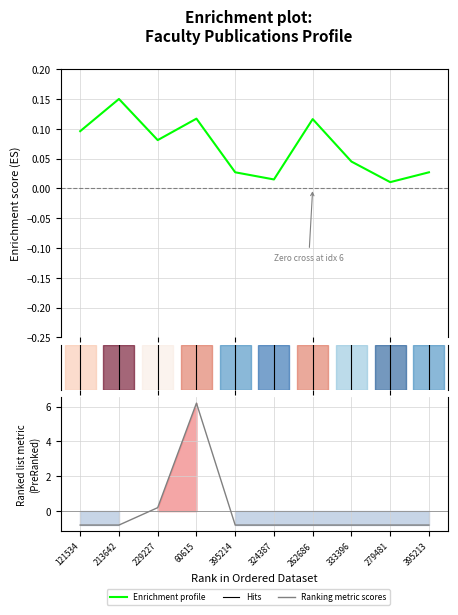

How many interior local peaks does the Enrichment profile series have?

3